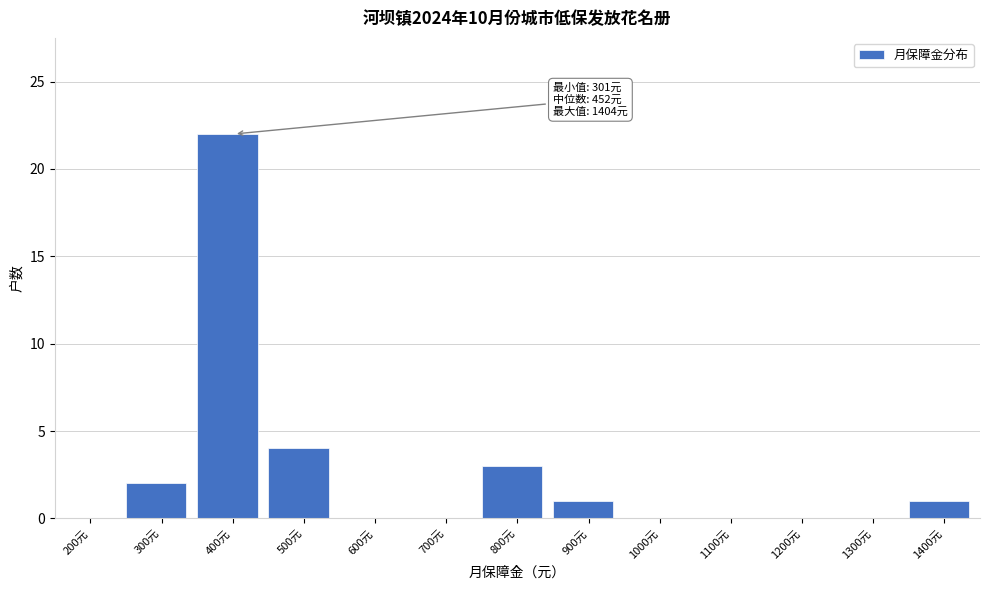

Reading left to right, transcribe all the data shown in this chart.

200元=0	300元=2	400元=22	500元=4	600元=0	700元=0	800元=3	900元=1	1000元=0	1100元=0	1200元=0	1300元=0	1400元=1